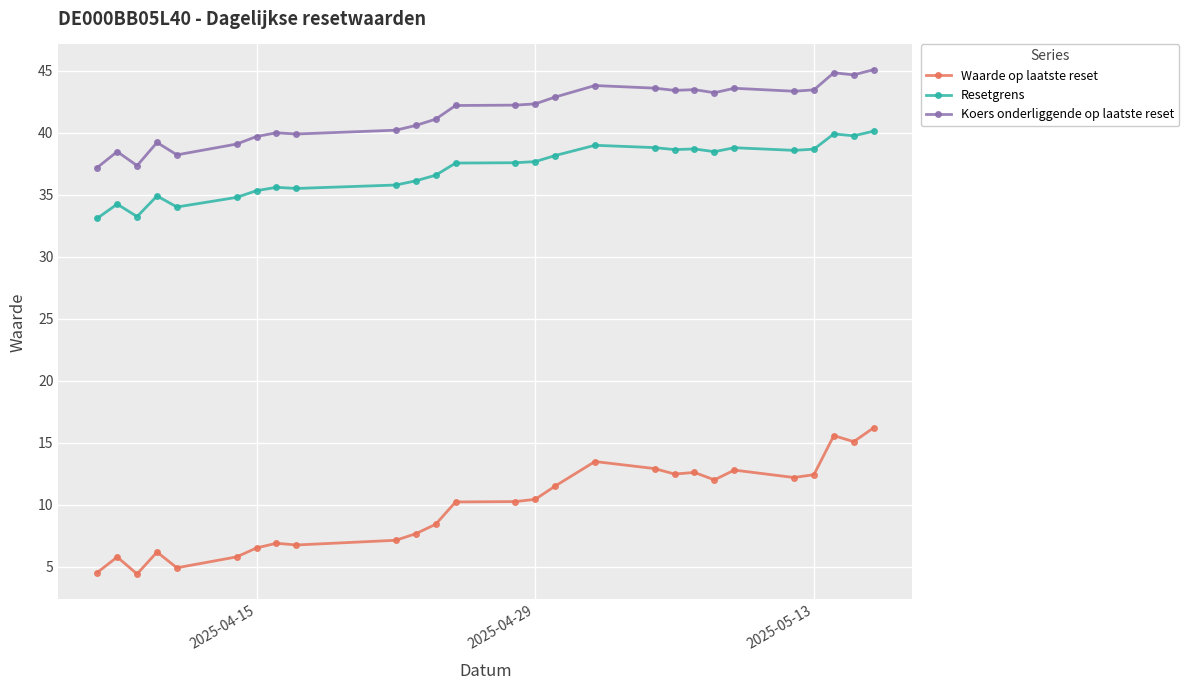

True or false: Koers onderliggende op laatste reset and Resetgrens cross at least once.

False